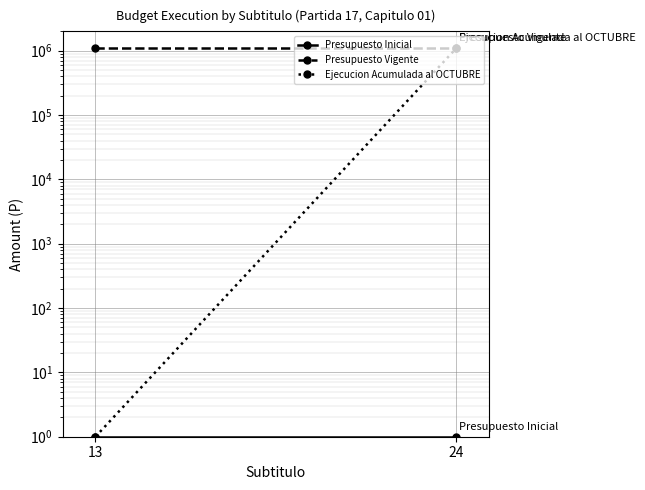

Is it true that Presupuesto Inicial equals 2 at 13?

False